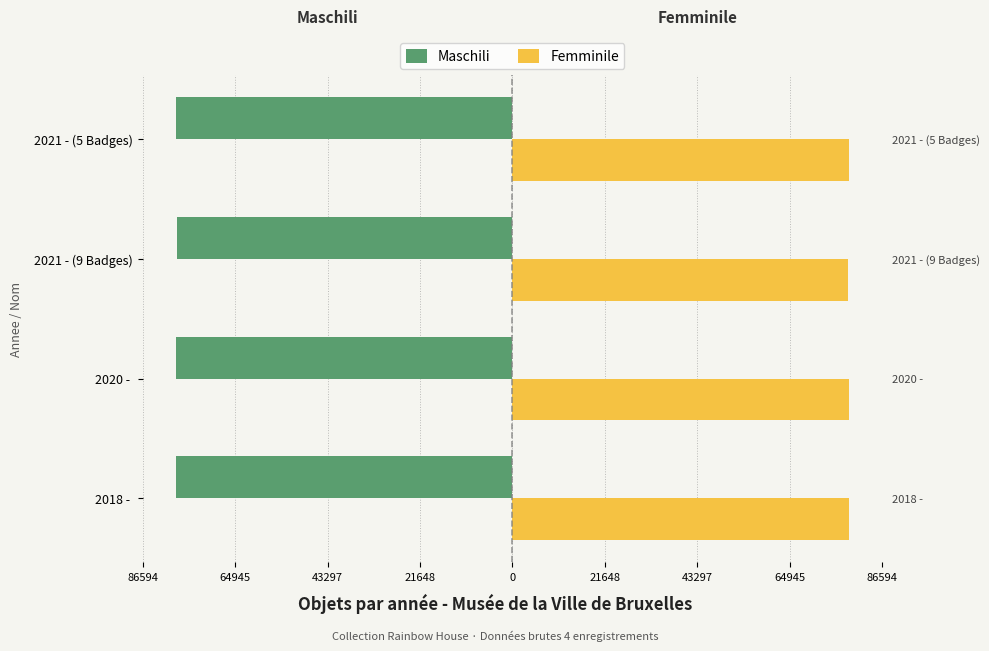

How many groups of bars are there?

4